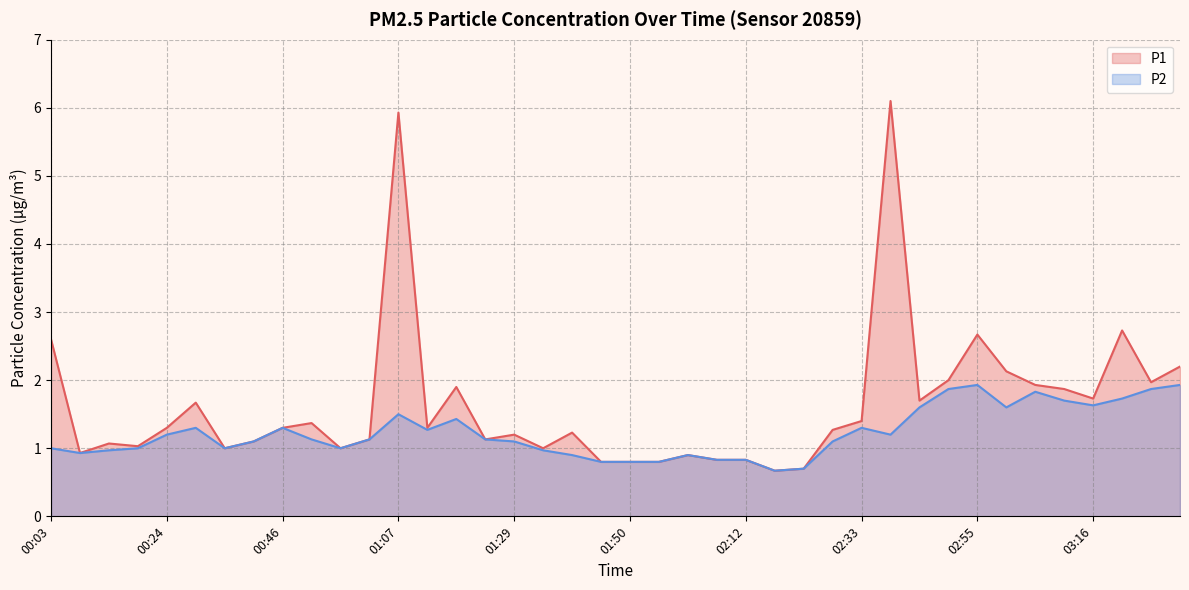

Between 01:56 and 03:00, which series saw the biggest shift?

P1